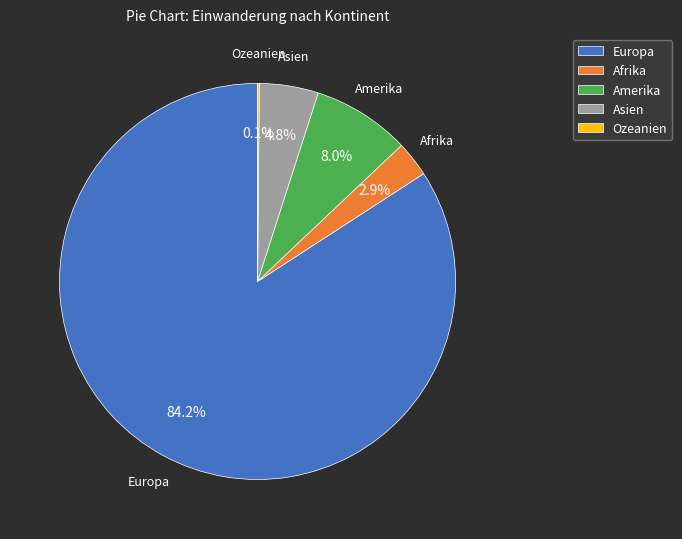

Does Europa account for over 50% of the chart?

Yes